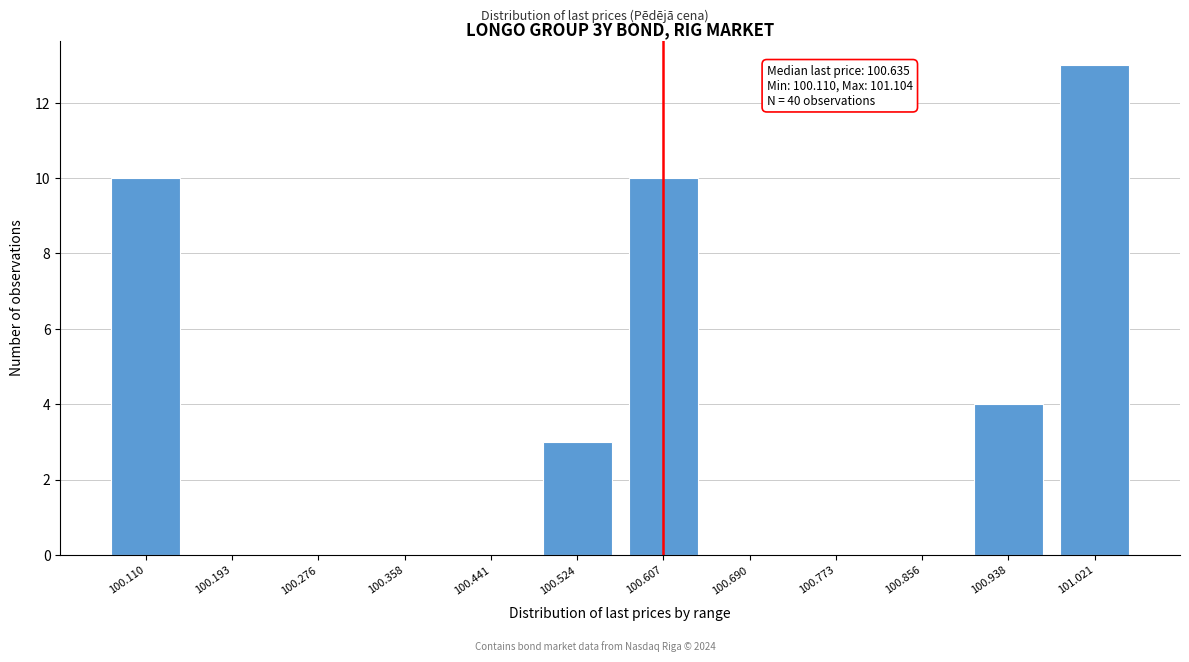

Reading left to right, list all the values displayed in this chart.

100.110=10	100.193=0	100.276=0	100.358=0	100.441=0	100.524=3	100.607=10	100.690=0	100.773=0	100.856=0	100.938=4	101.021=13